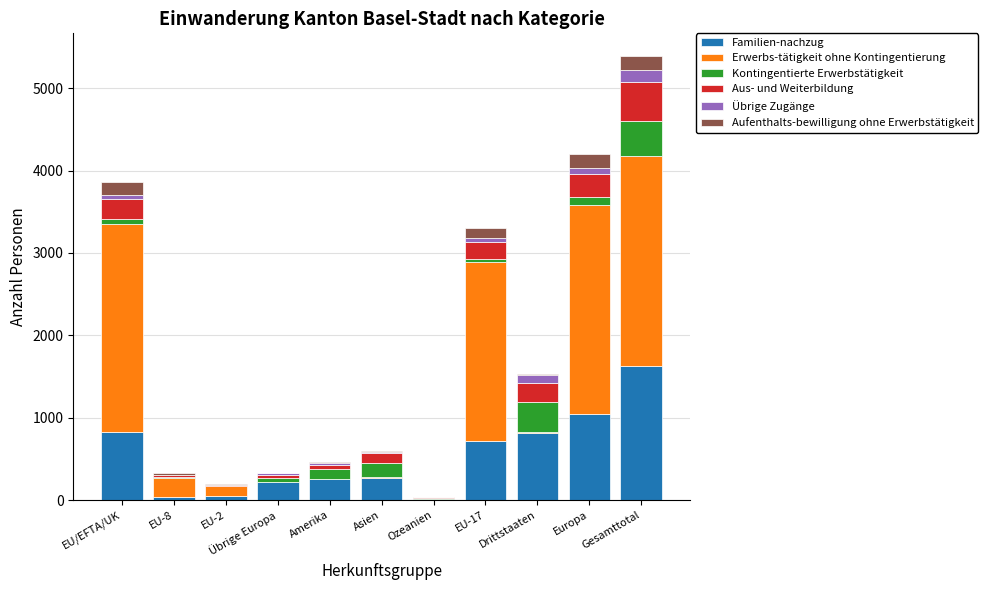

At which category is the sum across all series the highest?

Gesamttotal